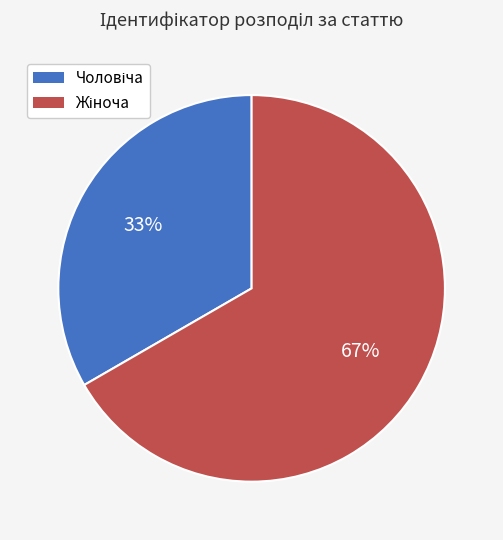

To the nearest percent, what is the average slice percentage?

50%